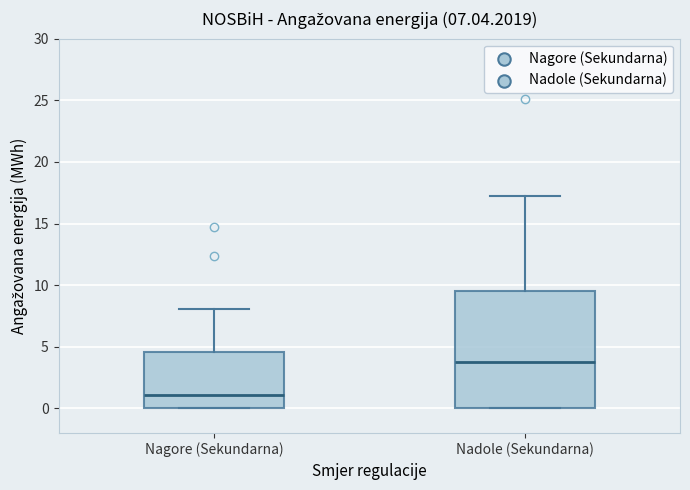

Comparing the boxes themselves (not the whiskers), which one is the tallest?

Nadole (Sekundarna)